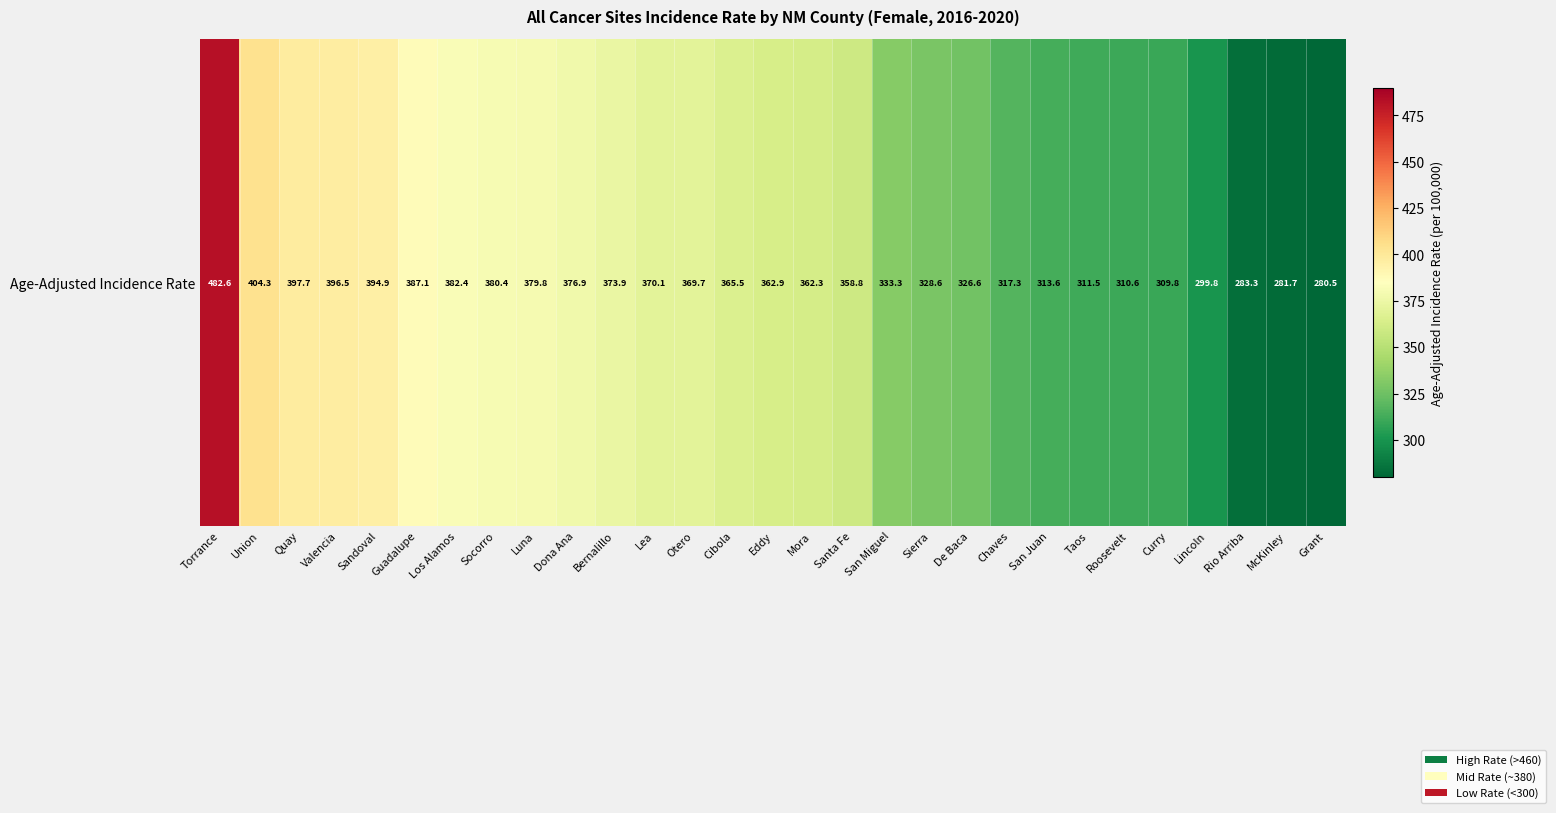

Rank the categories by value from lowest to highest.

Grant, McKinley, Rio Arriba, Lincoln, Curry, Roosevelt, Taos, San Juan, Chaves, De Baca, Sierra, San Miguel, Santa Fe, Mora, Eddy, Cibola, Otero, Lea, Bernalillo, Dona Ana, Luna, Socorro, Los Alamos, Guadalupe, Sandoval, Valencia, Quay, Union, Torrance